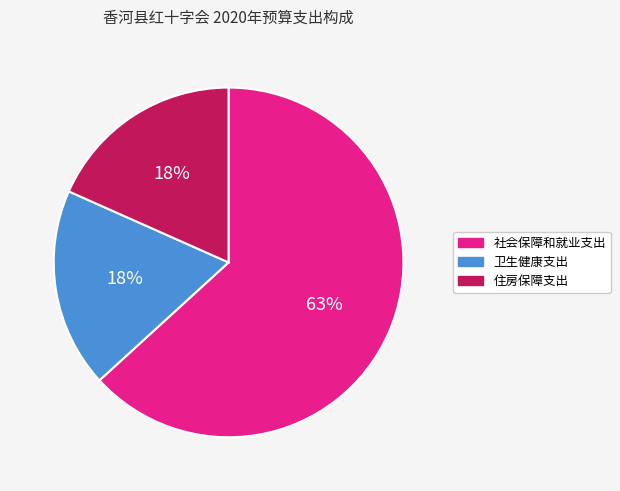

The 住房保障支出 slice represents 13% of the pie. True or false?

False